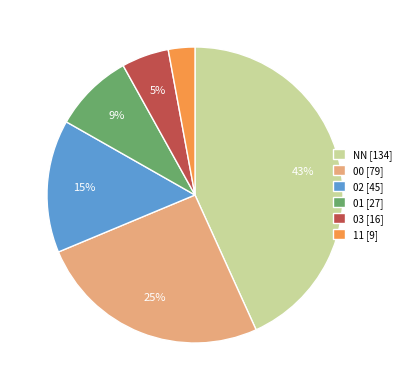

The 02 slice represents 15% of the pie. True or false?

True